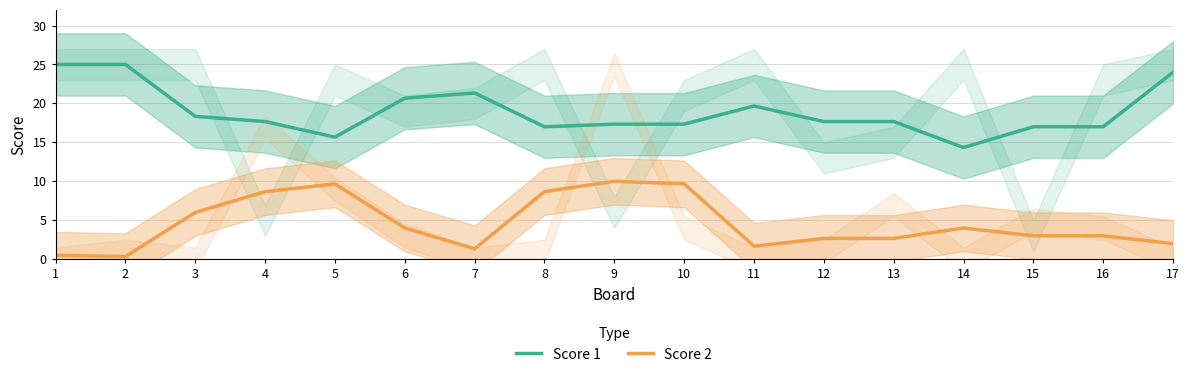

What is the difference between the second highest and minimum values in the Score 2 series?

9.3